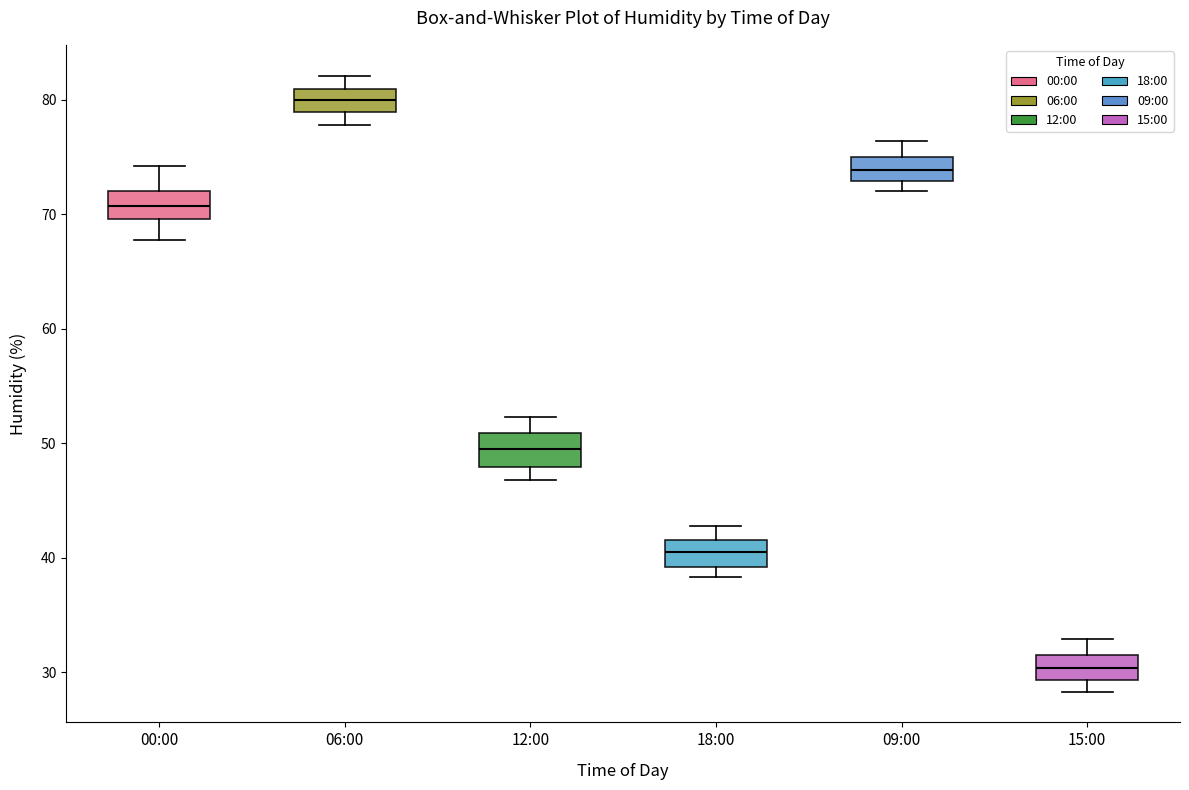

Reading left to right, read every box against the y-axis: the position of its median line, the range the box covers, and the ends of its whiskers. The values are not printed on the chart, so give them approximately, as read against the axis.

00:00: median 71, box 70 to 72, whiskers 68 to 74
06:00: median 80, box 79 to 81, whiskers 78 to 82
12:00: median 50, box 48 to 51, whiskers 47 to 52
18:00: median 40, box 39 to 42, whiskers 38 to 43
09:00: median 74, box 73 to 75, whiskers 72 to 76
15:00: median 30, box 29 to 31, whiskers 28 to 33